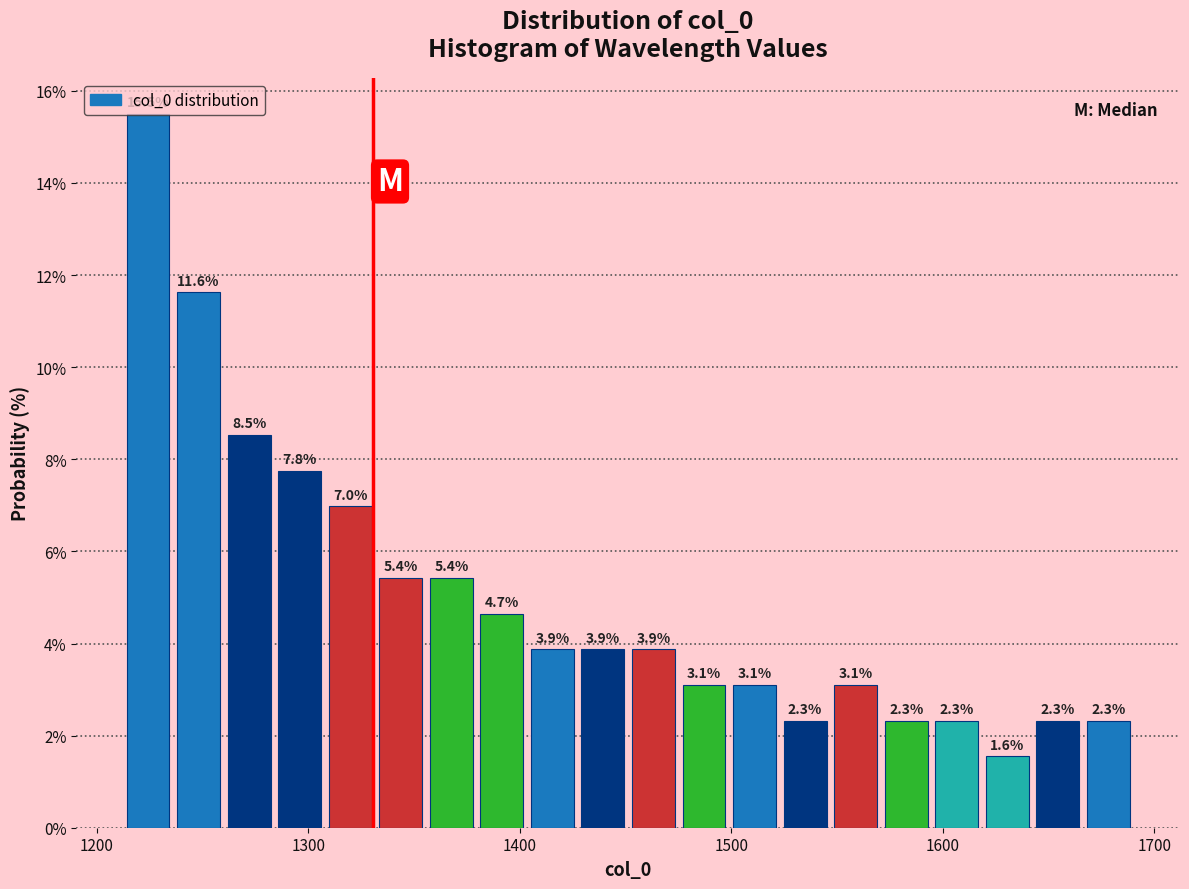

Read against the x-axis, roughly where is the centre of the tallest bar?

1220